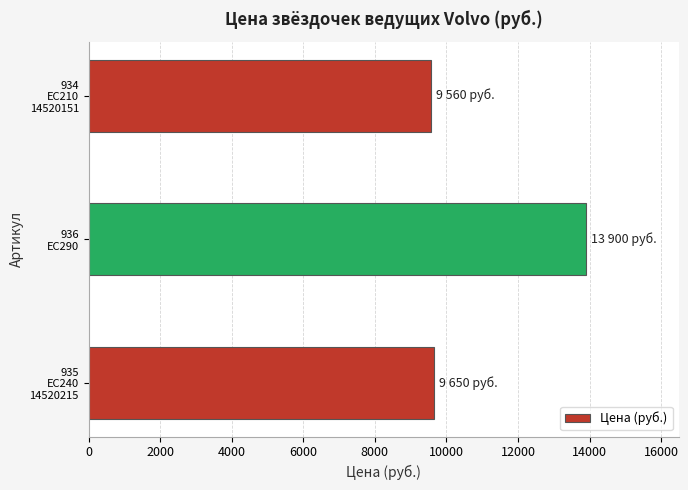

What is the smallest value displayed?

9560